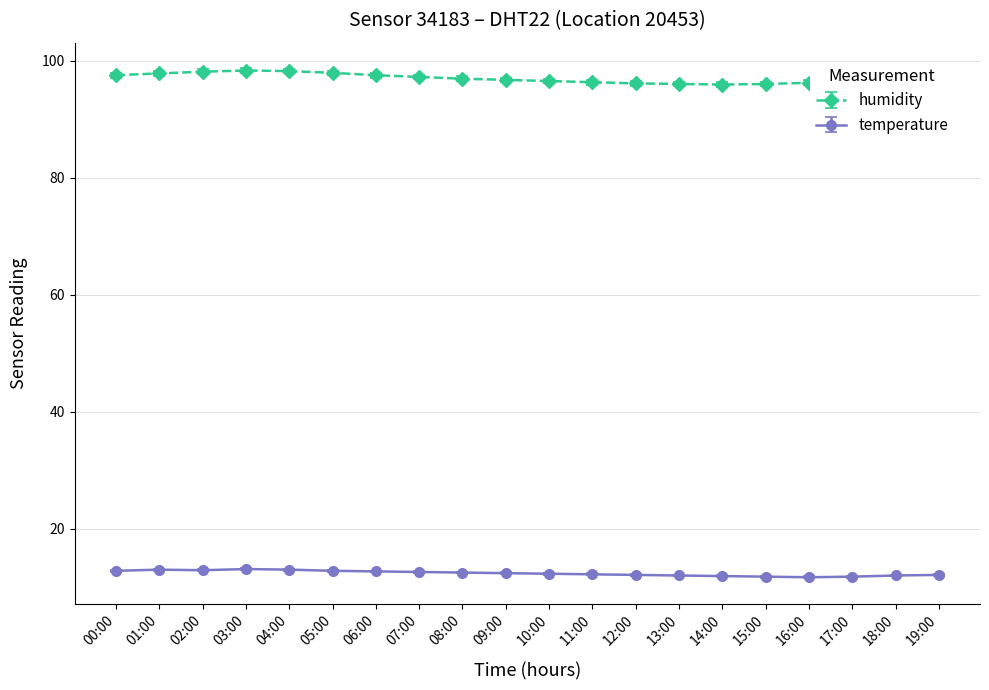

What is the spread (max minus min) of values at 18:00?

84.6